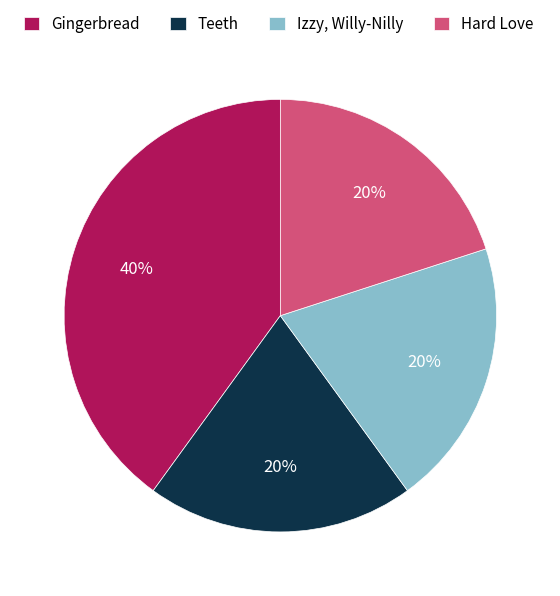

Do Teeth and Gingerbread together represent more than half of the pie?

Yes